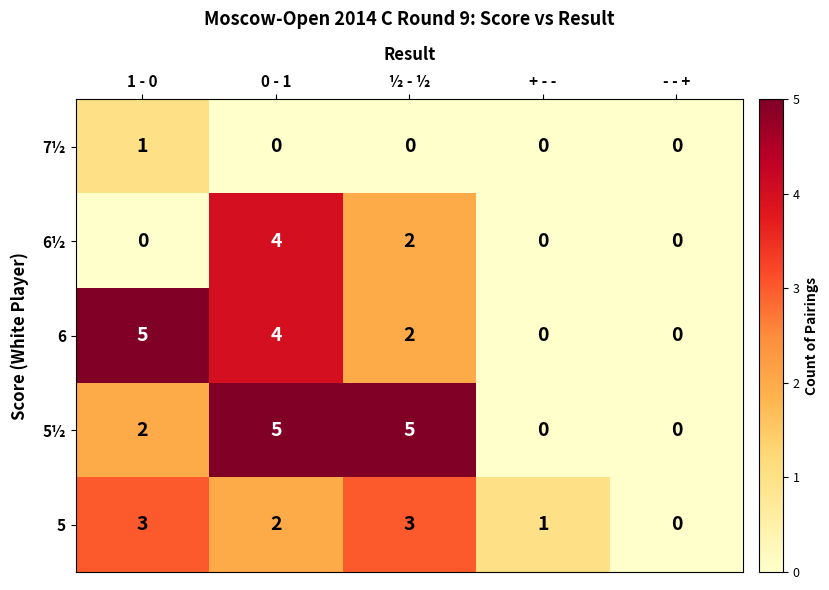

What is the difference between the maximum and minimum values in the 5½ series?

5